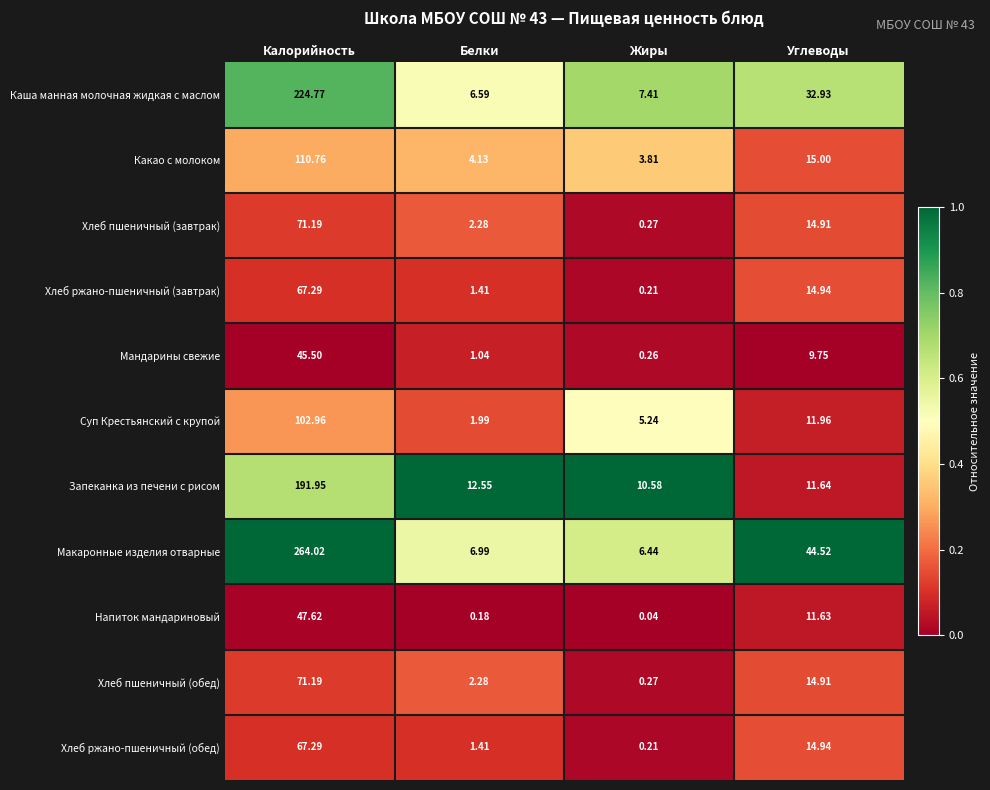

At which label is Хлеб пшеничный (обед) closest to 35?

Углеводы